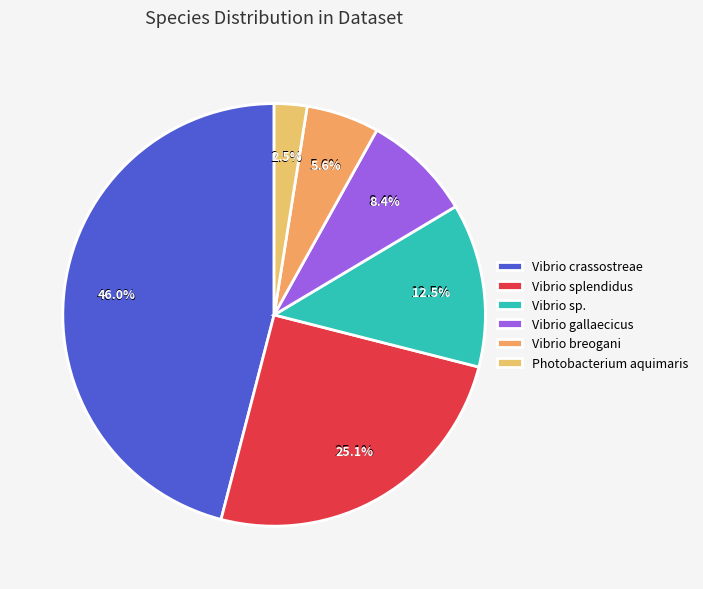

Combined, do Photobacterium aquimaris and Vibrio crassostreae account for over 50%?

No